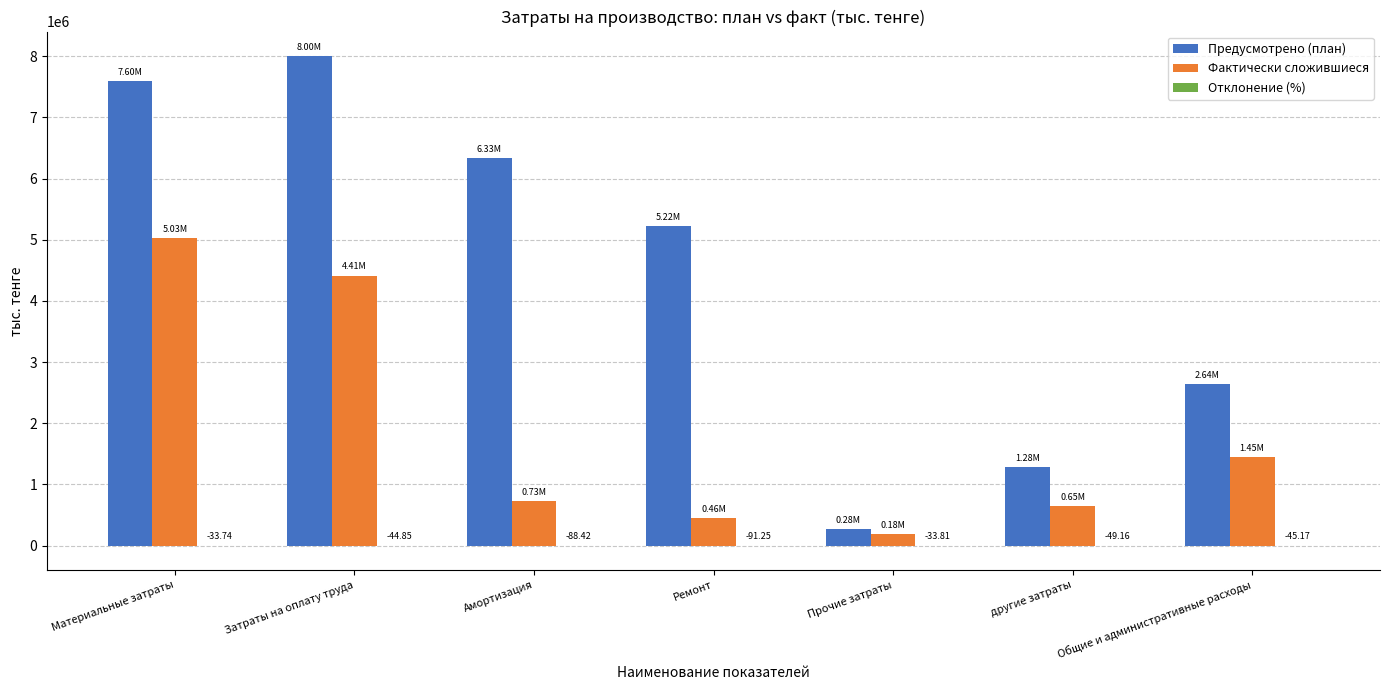

What is the sum of all Фактически сложившиеся values?

12919973.5